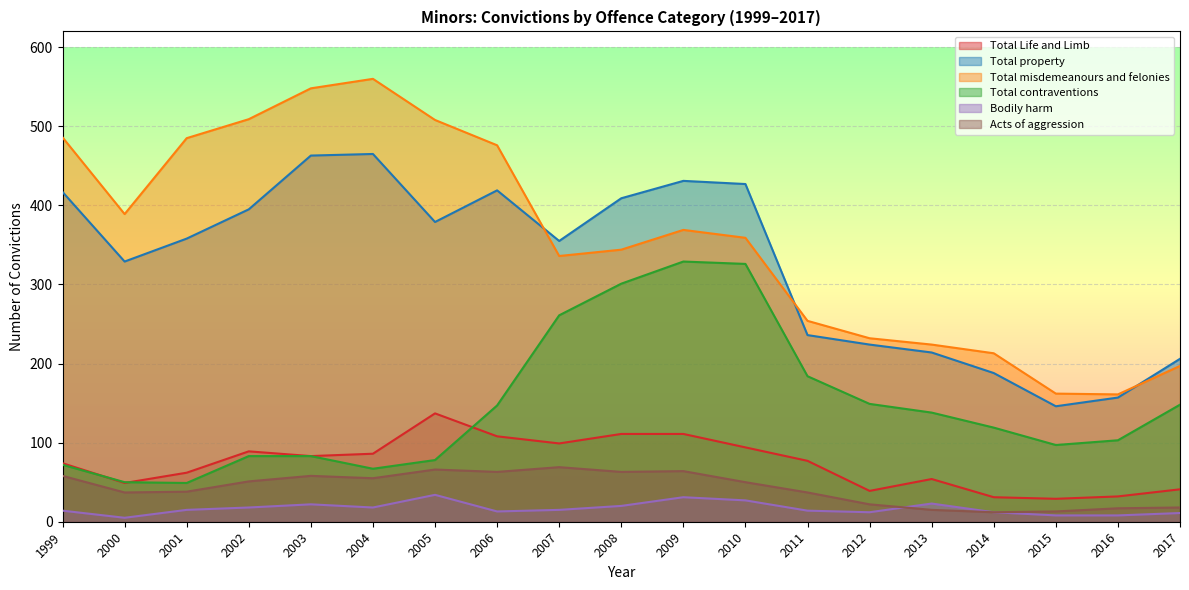

Reading left to right, transcribe all the data shown in this chart.

Total Life and Limb: 1999=74	2000=49	2001=62	2002=89	2003=83	2004=86	2005=137	2006=108	2007=99	2008=111	2009=111	2010=94	2011=77	2012=39	2013=54	2014=31	2015=29	2016=32	2017=41
Total property: 1999=417	2000=329	2001=358	2002=395	2003=463	2004=465	2005=379	2006=419	2007=355	2008=409	2009=431	2010=427	2011=236	2012=224	2013=214	2014=188	2015=146	2016=157	2017=206
Total misdemeanours and felonies: 1999=486	2000=389	2001=485	2002=509	2003=548	2004=560	2005=508	2006=476	2007=336	2008=344	2009=369	2010=359	2011=254	2012=232	2013=224	2014=213	2015=162	2016=161	2017=197
Total contraventions: 1999=72	2000=50	2001=49	2002=83	2003=83	2004=67	2005=78	2006=147	2007=261	2008=301	2009=329	2010=326	2011=184	2012=149	2013=138	2014=119	2015=97	2016=103	2017=148
Bodily harm: 1999=14	2000=5	2001=15	2002=18	2003=22	2004=18	2005=34	2006=13	2007=15	2008=20	2009=31	2010=27	2011=14	2012=12	2013=23	2014=12	2015=8	2016=8	2017=11
Acts of aggression: 1999=58	2000=37	2001=38	2002=51	2003=58	2004=55	2005=66	2006=63	2007=69	2008=63	2009=64	2010=50	2011=37	2012=22	2013=15	2014=12	2015=13	2016=17	2017=18